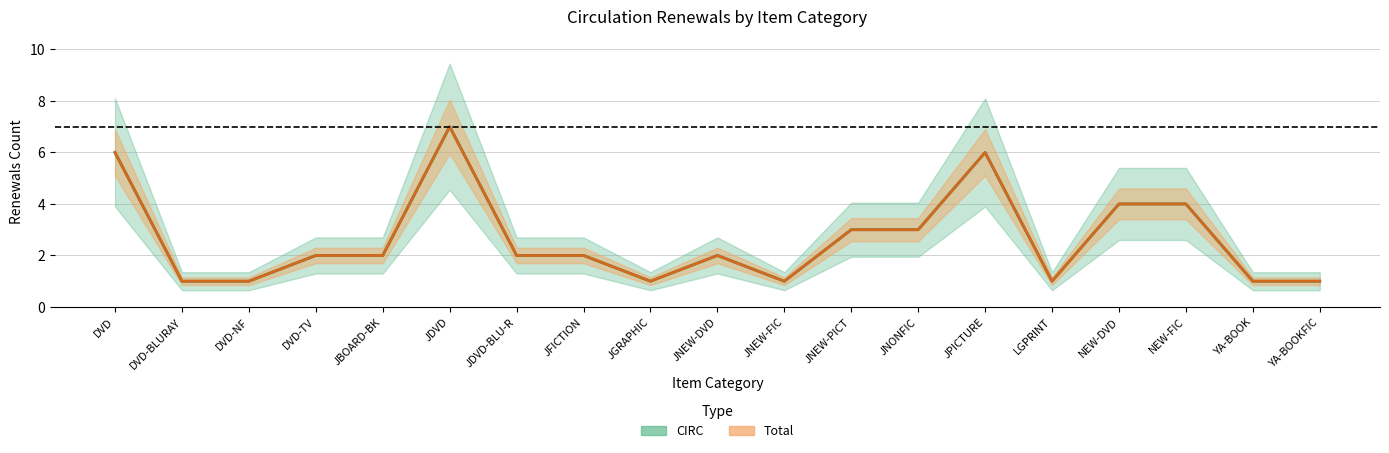

True or false: Total has a value of 1 at YA-BOOKFIC.

True